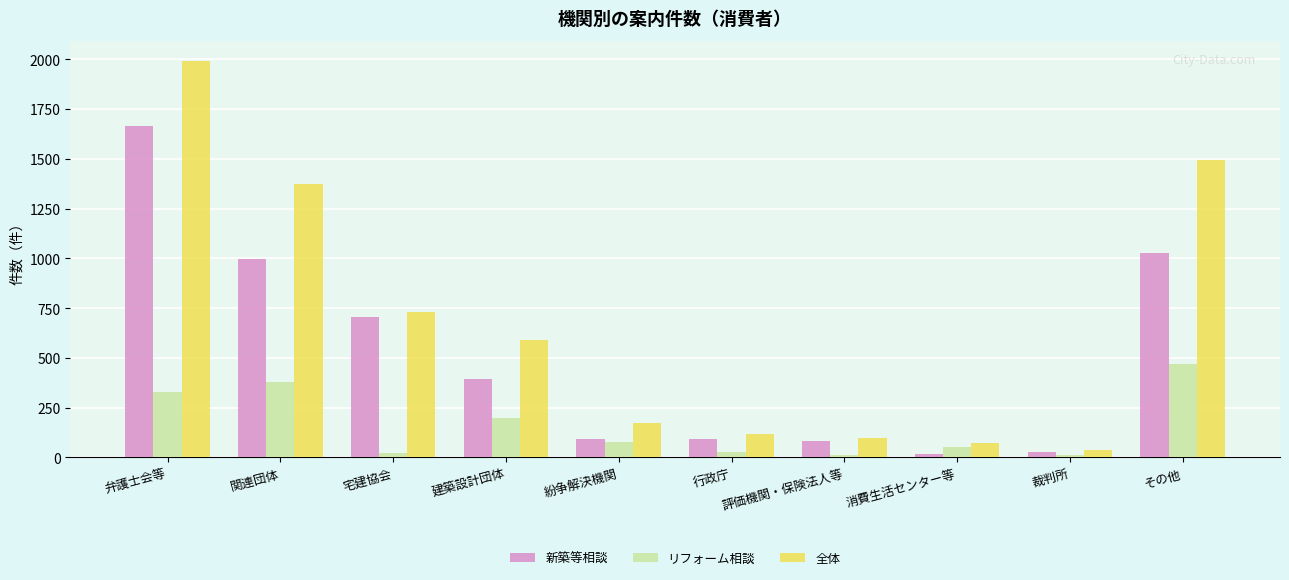

What is the greatest value displayed?

1993